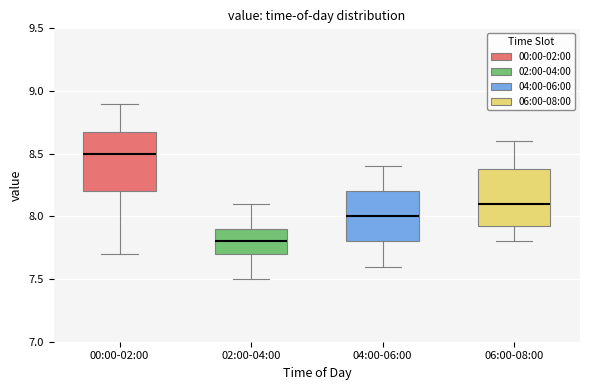

Reading left to right, read every box against the y-axis: the position of its median line, the range the box covers, and the ends of its whiskers. The values are not printed on the chart, so give them approximately, as read against the axis.

00:00-02:00: median 8.50, box 8.20 to 8.70, whiskers 7.70 to 8.90
02:00-04:00: median 7.80, box 7.70 to 7.90, whiskers 7.50 to 8.10
04:00-06:00: median 8.00, box 7.80 to 8.20, whiskers 7.60 to 8.40
06:00-08:00: median 8.10, box 7.95 to 8.40, whiskers 7.80 to 8.60